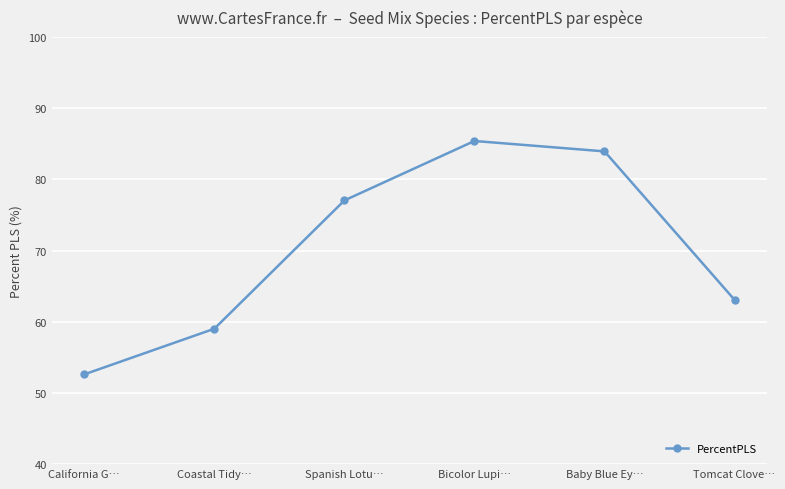

Rank the categories by value from highest to lowest.

Bicolor Lupi…, Baby Blue Ey…, Spanish Lotu…, Tomcat Clove…, Coastal Tidy…, California G…